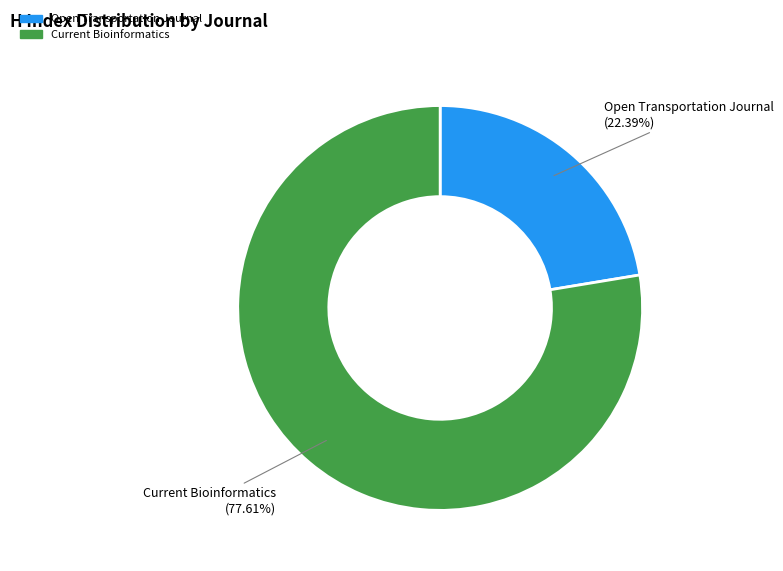

To the nearest percent, what is the average slice percentage?

50%